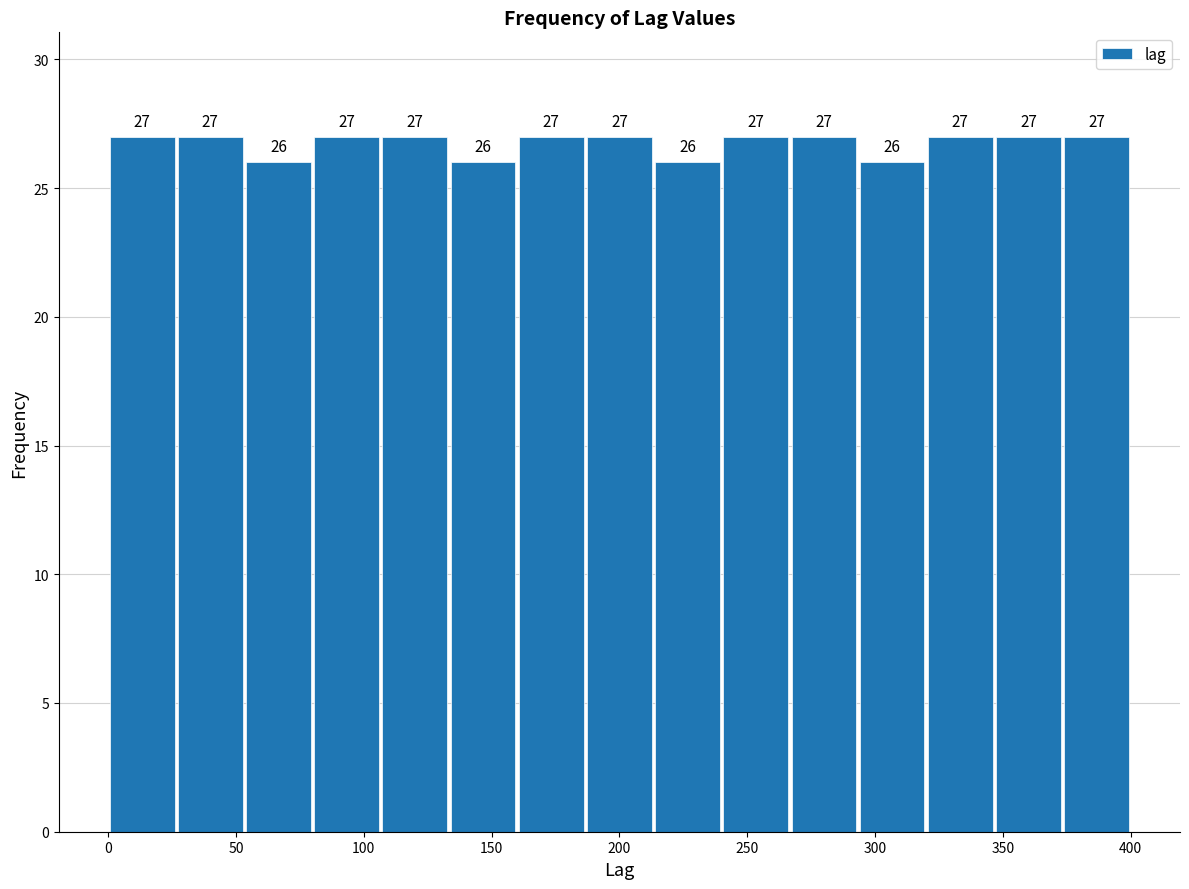

Reading left to right, list every bar in this chart as the range it spans on the x-axis followed by its height. The bar edges are not printed on the chart, so give them approximately, as read against the axis.

0 to 25: 27
25 to 55: 27
55 to 80: 26
80 to 105: 27
105 to 135: 27
135 to 160: 26
160 to 185: 27
185 to 215: 27
215 to 240: 26
240 to 265: 27
265 to 295: 27
295 to 320: 26
320 to 345: 27
345 to 375: 27
375 to 400: 27